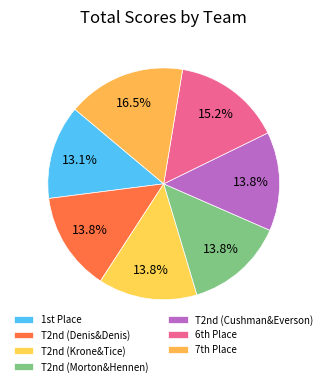

What is the smallest slice in the pie chart?

1st Place